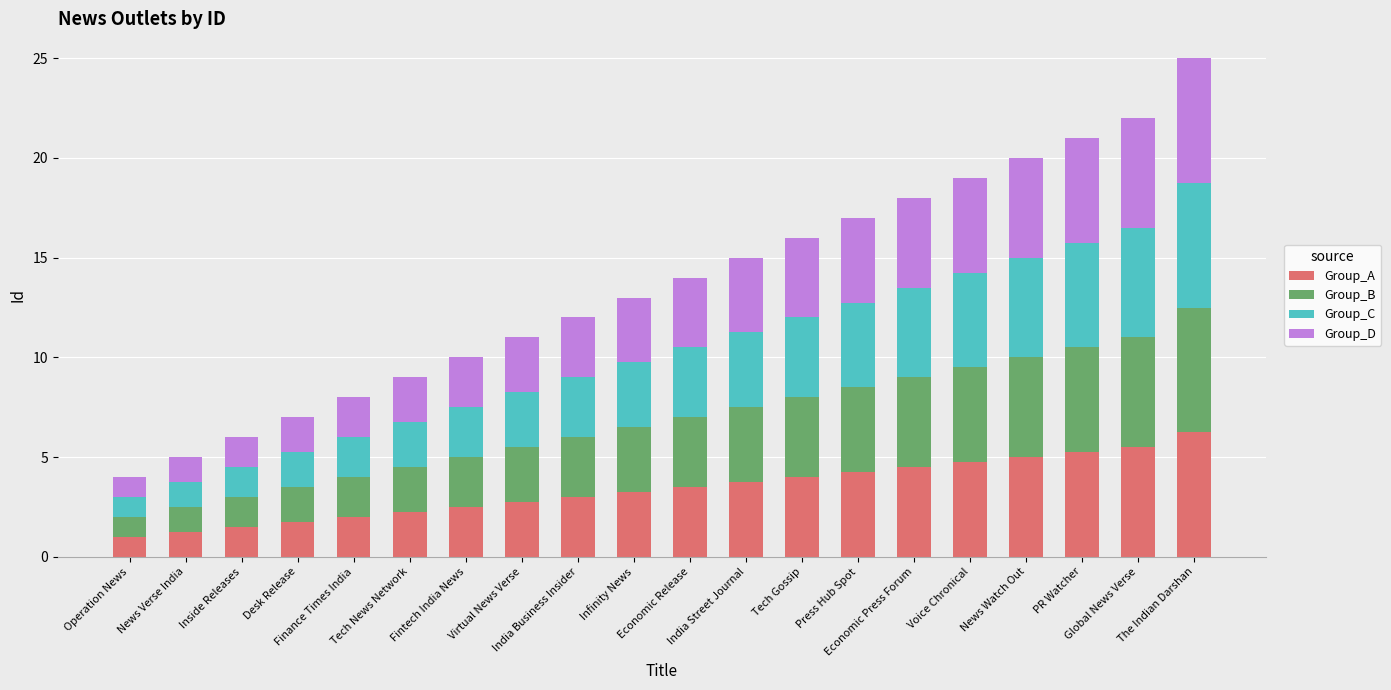

What is the sum of the Group_A values at Voice Chronical and The Indian Darshan?

11.0